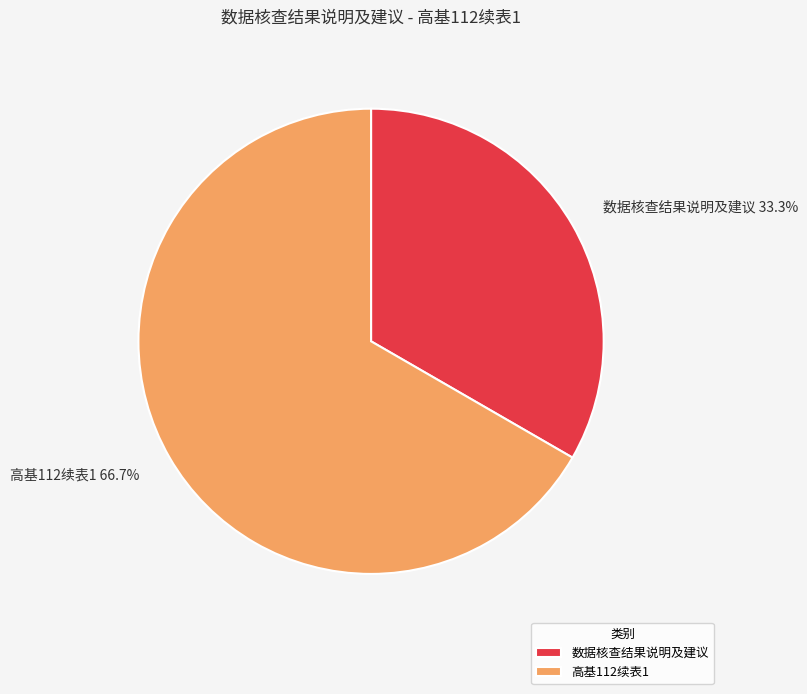

What is the total percentage of 高基112续表1 and 数据核查结果说明及建议?

100.0%